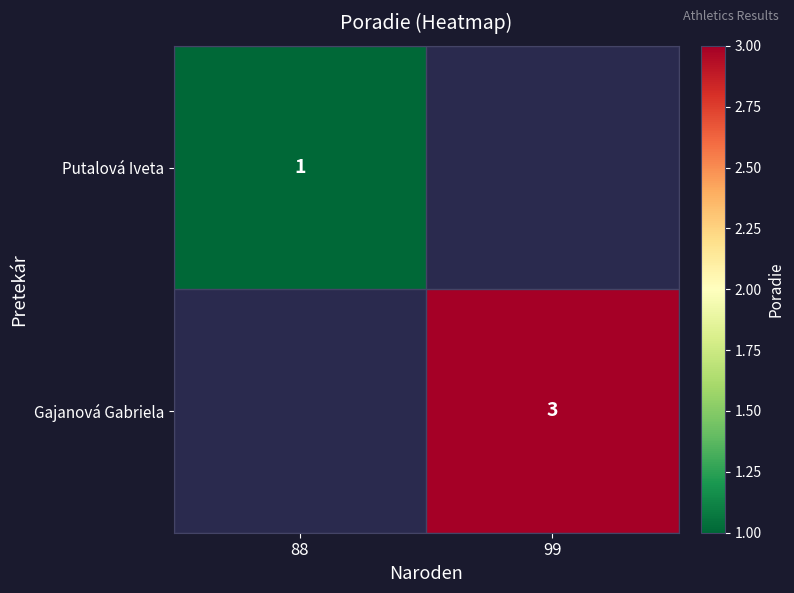

The Putalová Iveta series shows 0 at 88. True or false?

False